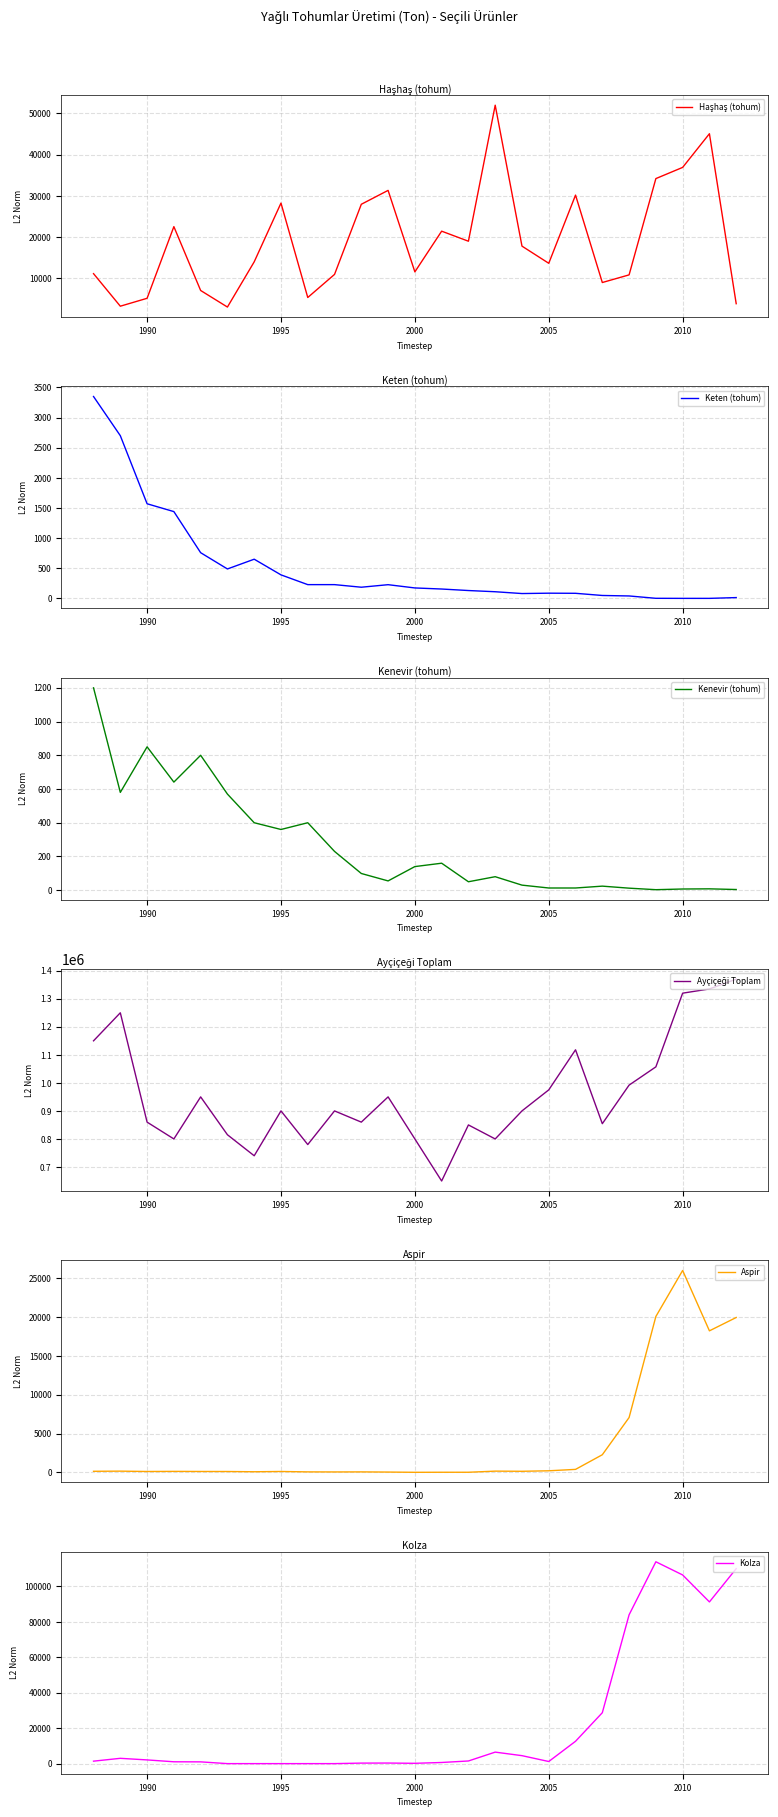

True or false: Aspir and Haşhaş (tohum) cross at least once.

True